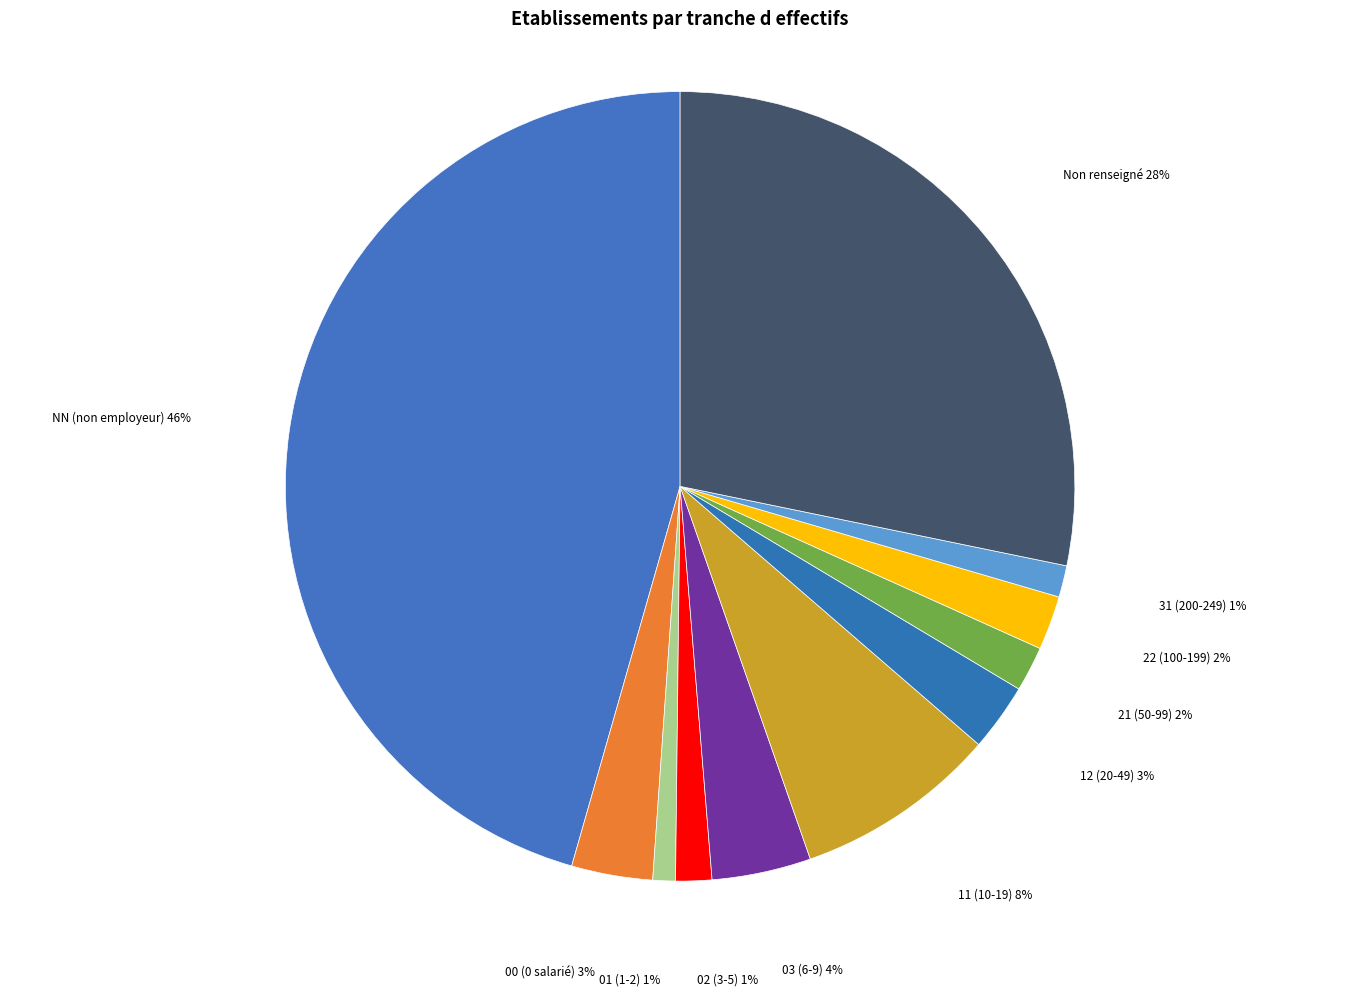

How many slices are in this pie chart?

11